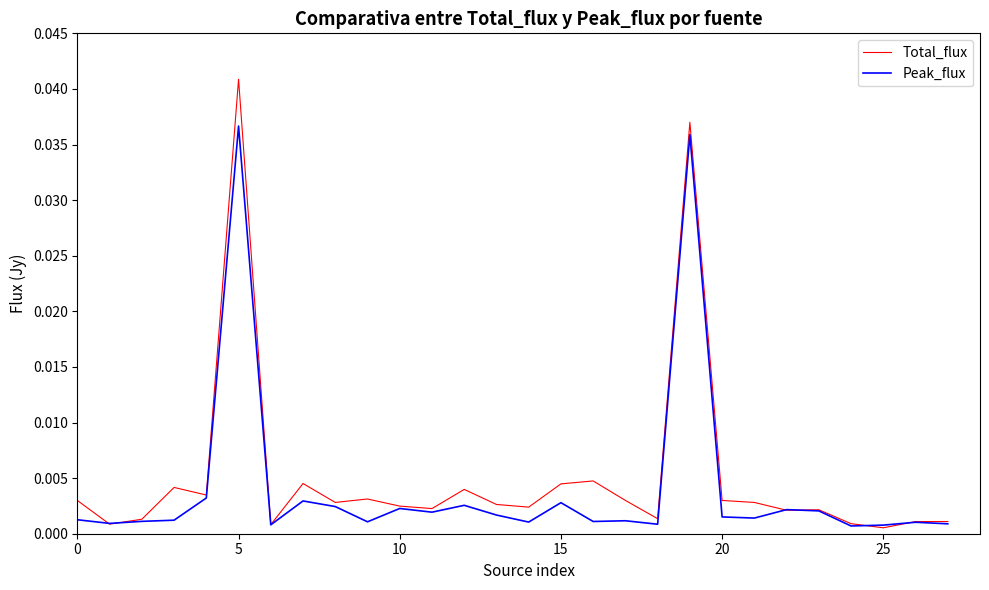

List the series in order of their peak value, highest first.

Total_flux, Peak_flux